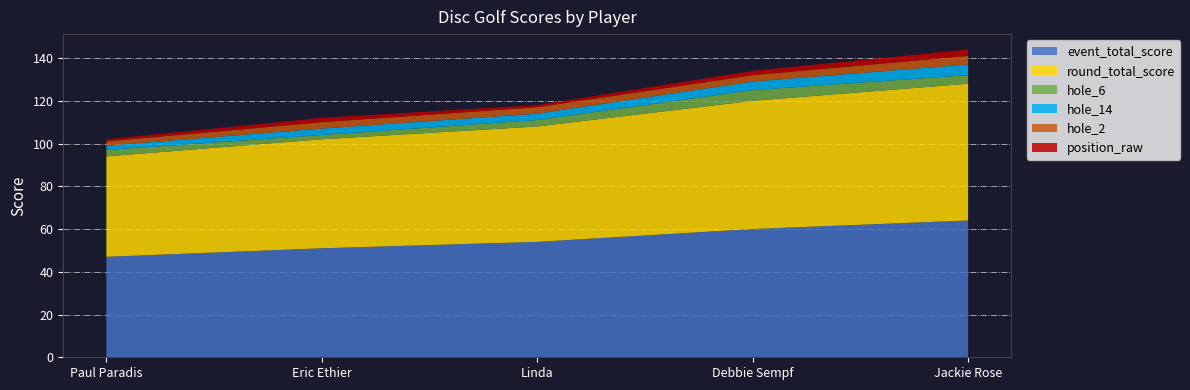

Reading left to right, transcribe all the data shown in this chart.

event_total_score: Paul Paradis=47	Eric Ethier=51	Linda=54	Debbie Sempf=60	Jackie Rose=64
round_total_score: Paul Paradis=47	Eric Ethier=51	Linda=54	Debbie Sempf=60	Jackie Rose=64
hole_6: Paul Paradis=3	Eric Ethier=2	Linda=3	Debbie Sempf=5	Jackie Rose=4
hole_14: Paul Paradis=2	Eric Ethier=3	Linda=3	Debbie Sempf=4	Jackie Rose=5
hole_2: Paul Paradis=2	Eric Ethier=3	Linda=3	Debbie Sempf=3	Jackie Rose=4
position_raw: Paul Paradis=1	Eric Ethier=2	Linda=1	Debbie Sempf=2	Jackie Rose=3